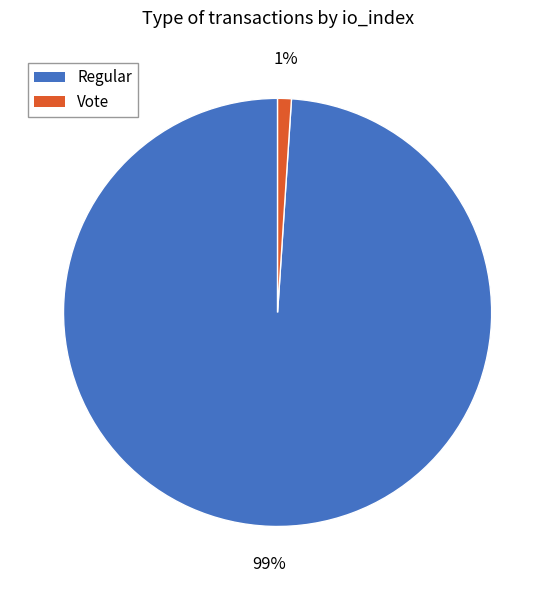

Which slice is the largest?

Regular